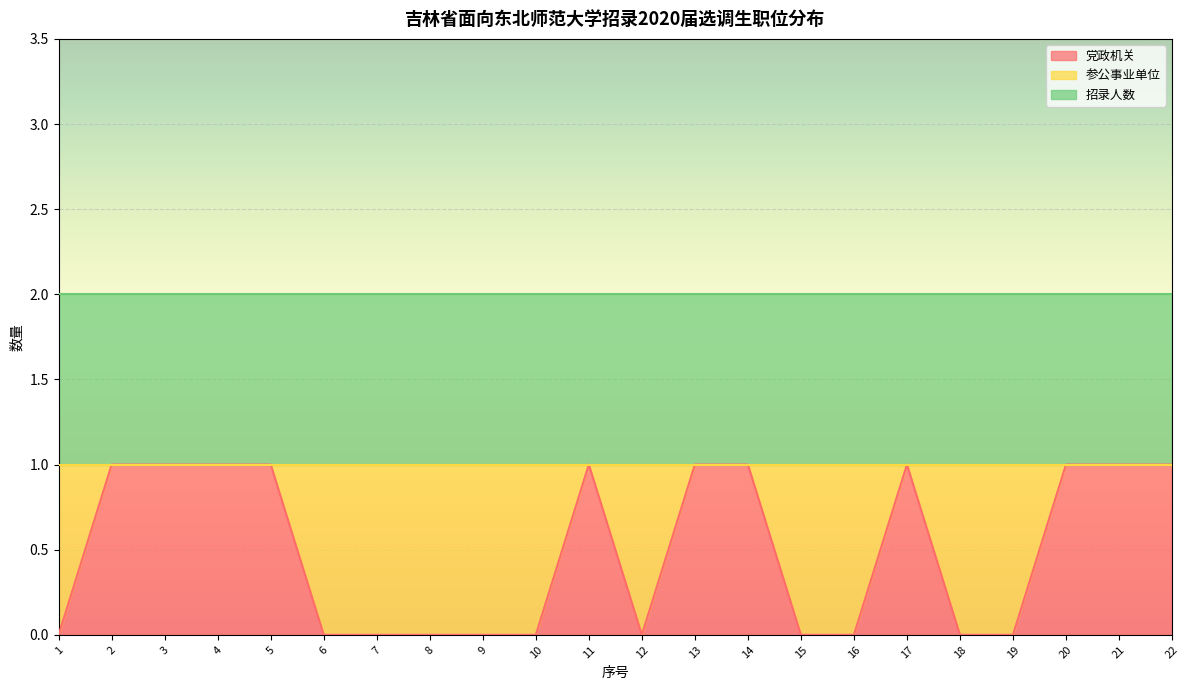

After their last crossing, which series has the higher values: 党政机关 or 参公事业单位?

党政机关